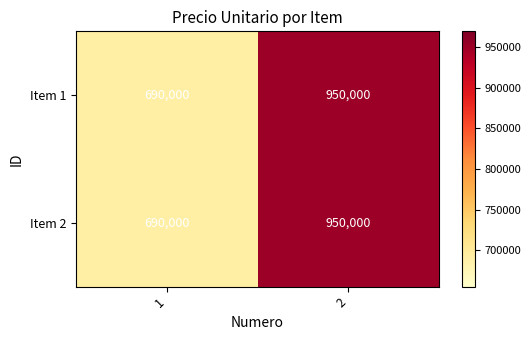

Read the Item 2 value at 1, to the nearest 50.

690000